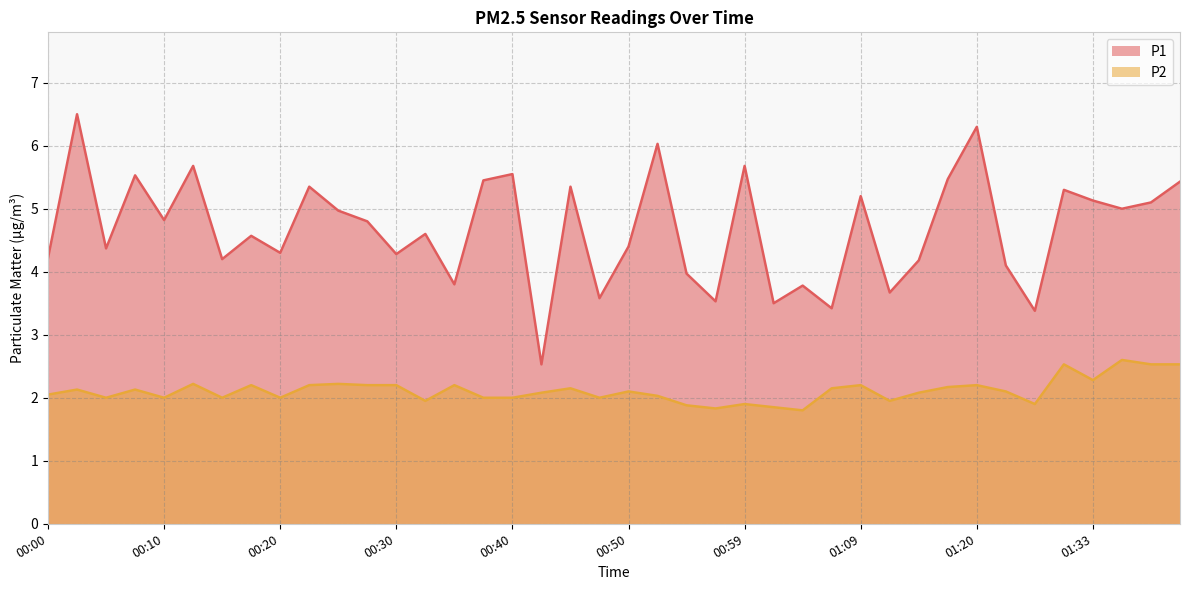

Count the number of data series in this chart.

2